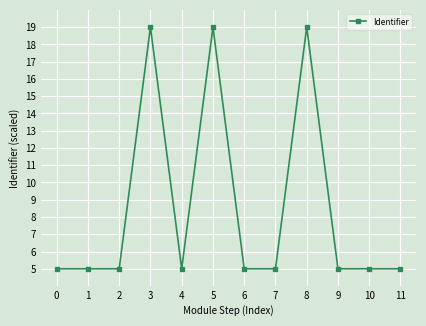

What is the sum of the values at 10 and 8?

24.0